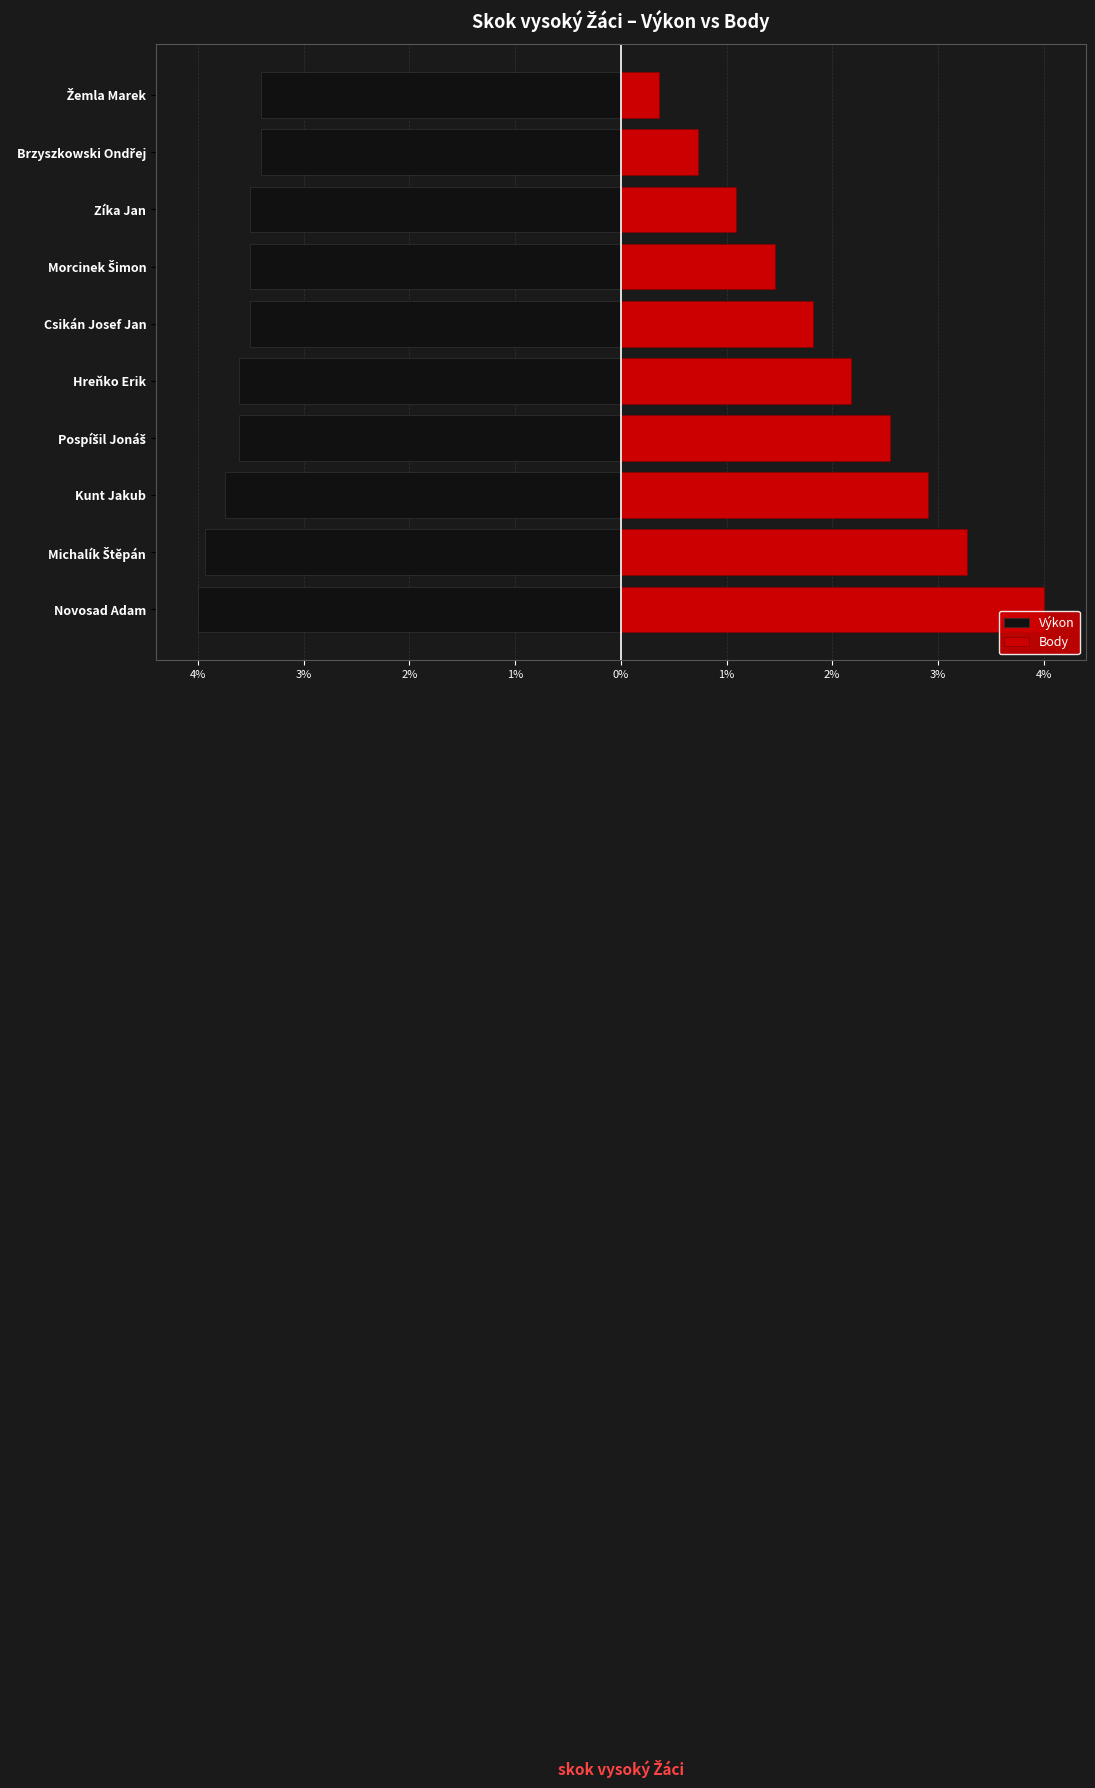

Count the number of data series in this chart.

2